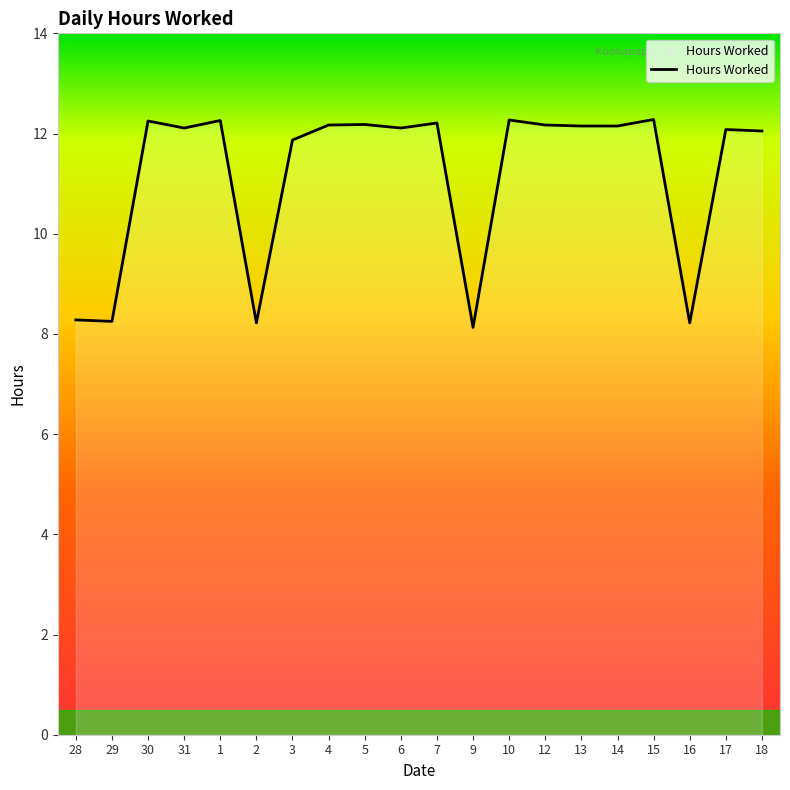

What is the minimum value shown in the chart?

8.1